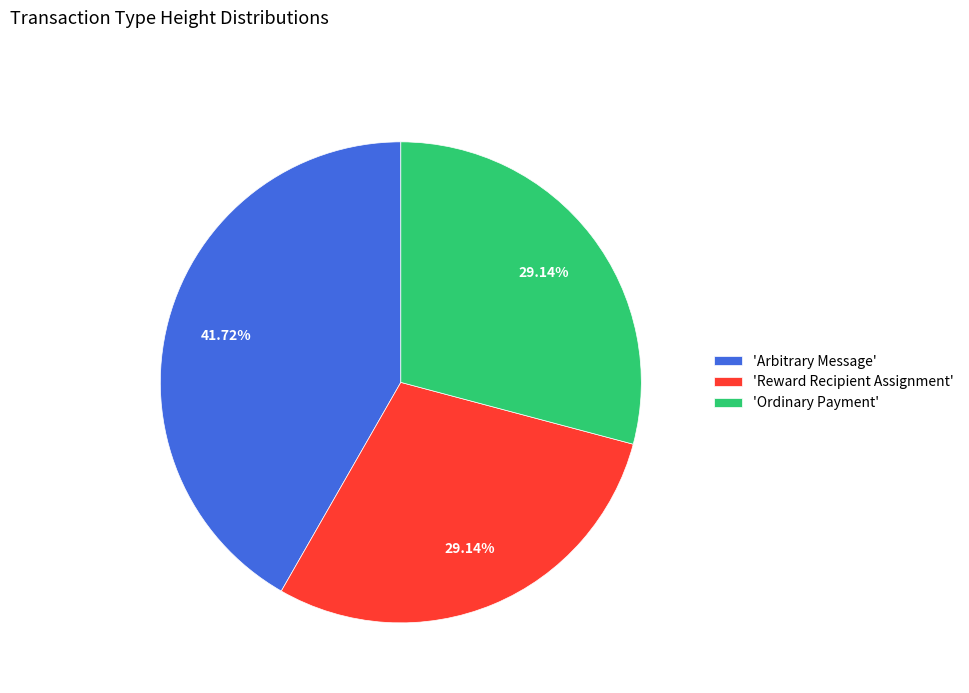

How many segments does this pie chart have?

3